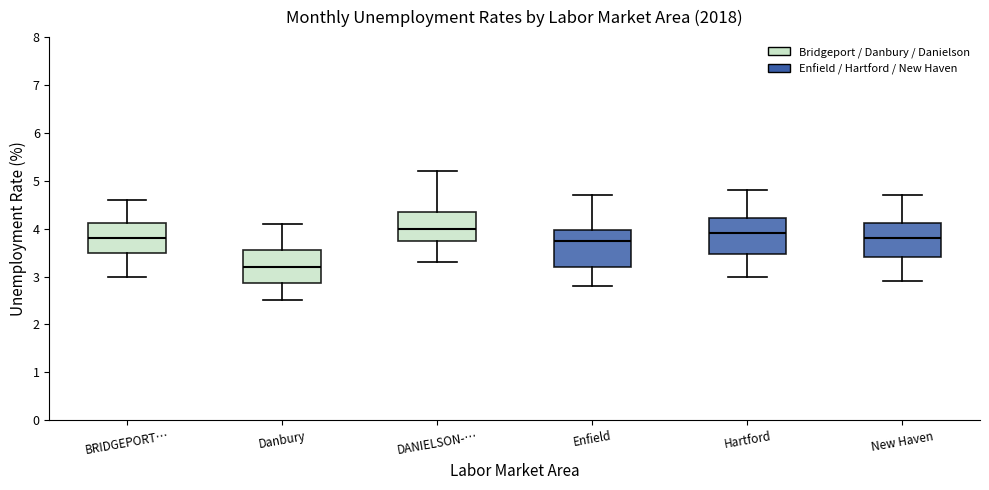

Reading left to right, transcribe this box plot: for each box, give where its median line is, the range the box spans, and where its two whiskers end, as read against the y-axis. The values are not printed on the chart, so give them approximately, as read against the axis.

BRIDGEPORT…: median 3.8, box 3.5 to 4.1, whiskers 3.0 to 4.6
Danbury: median 3.2, box 2.9 to 3.6, whiskers 2.5 to 4.1
DANIELSON-…: median 4.0, box 3.8 to 4.4, whiskers 3.3 to 5.2
Enfield: median 3.8, box 3.2 to 4.0, whiskers 2.8 to 4.7
Hartford: median 3.9, box 3.5 to 4.2, whiskers 3.0 to 4.8
New Haven: median 3.8, box 3.4 to 4.1, whiskers 2.9 to 4.7